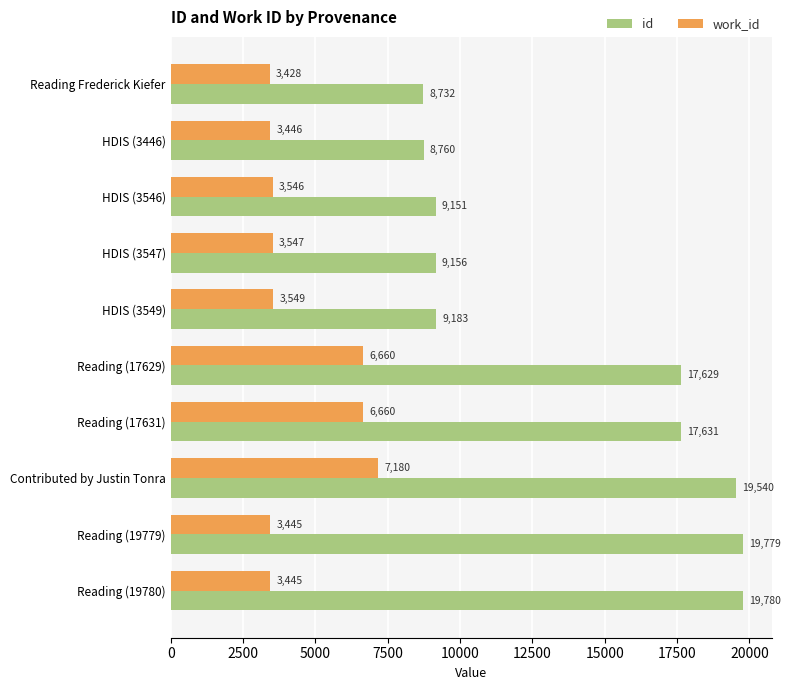

What is the spread (max minus min) of values at HDIS (3549)?

5634